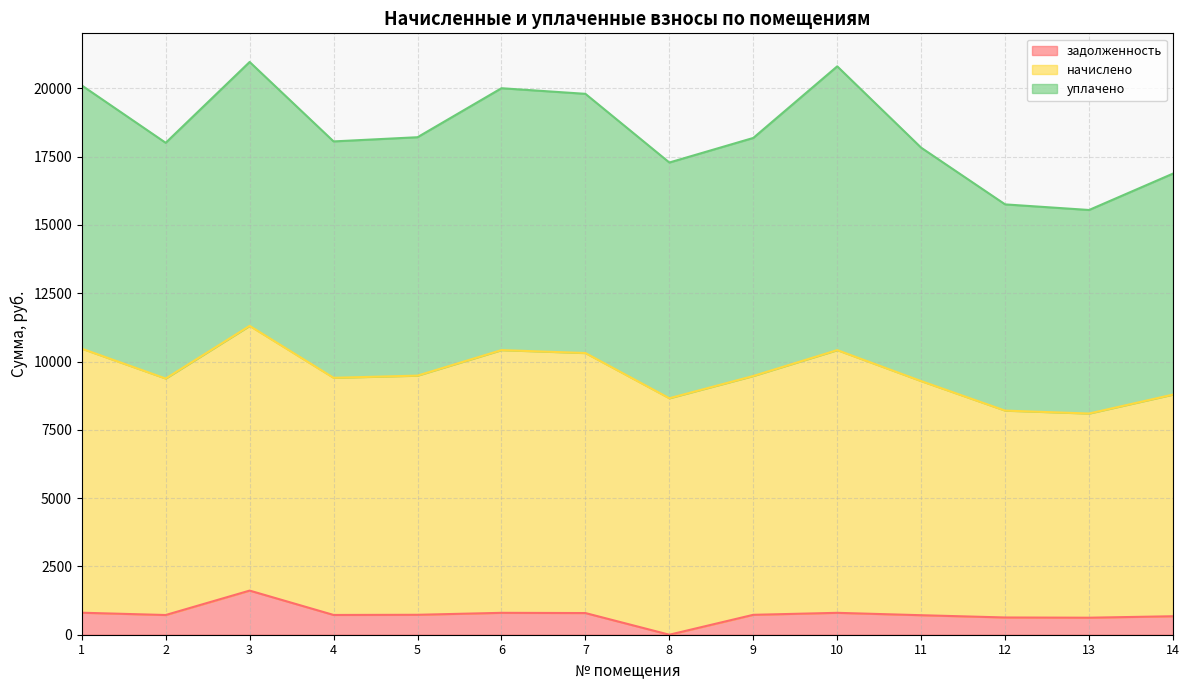

True or false: задолженность and начислено cross at least once.

False